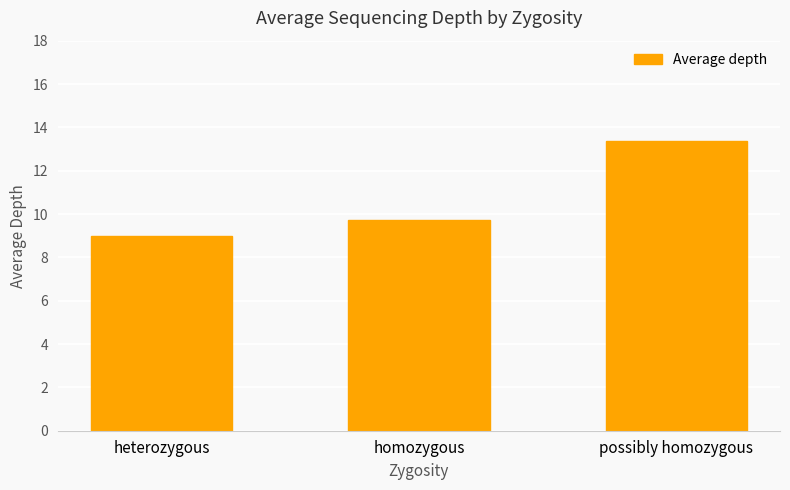

What is the ratio of the value at heterozygous to the value at possibly homozygous?

0.7